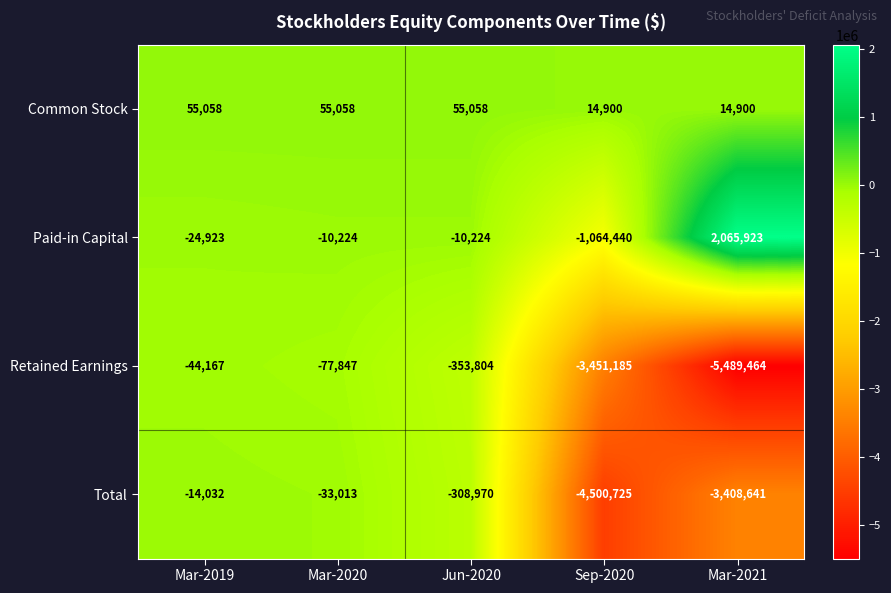

The Common Stock series shows 94854 at Mar-2020. True or false?

False